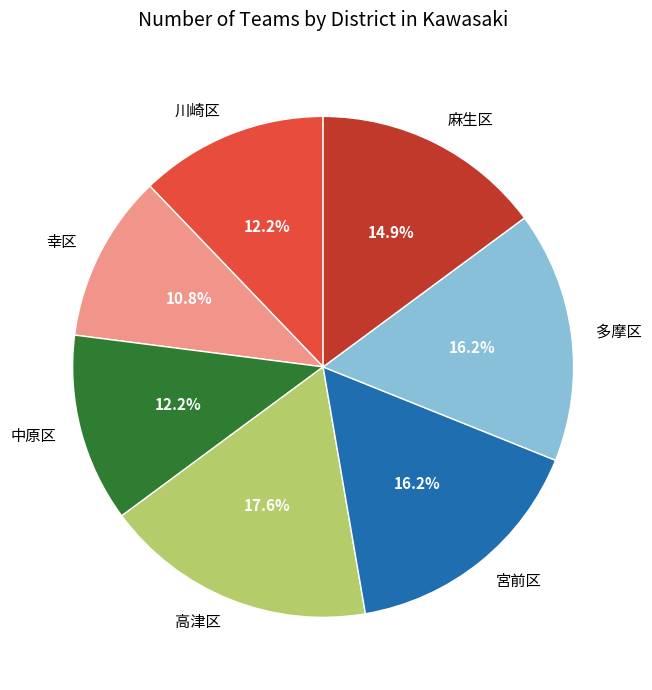

Which slice is the smallest?

幸区